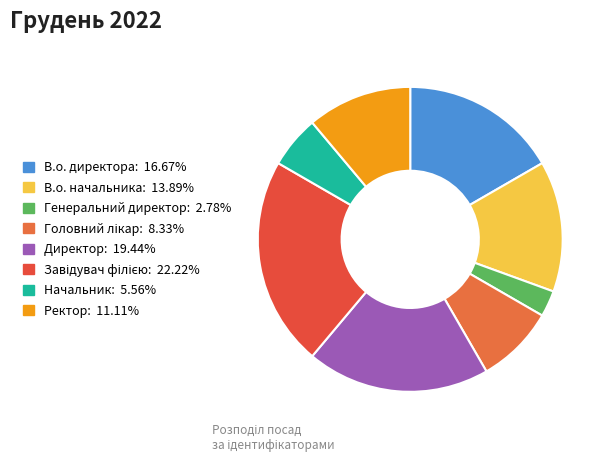

To the nearest percent, what is the difference between the Головний лікар and Ректор slice percentages?

3%